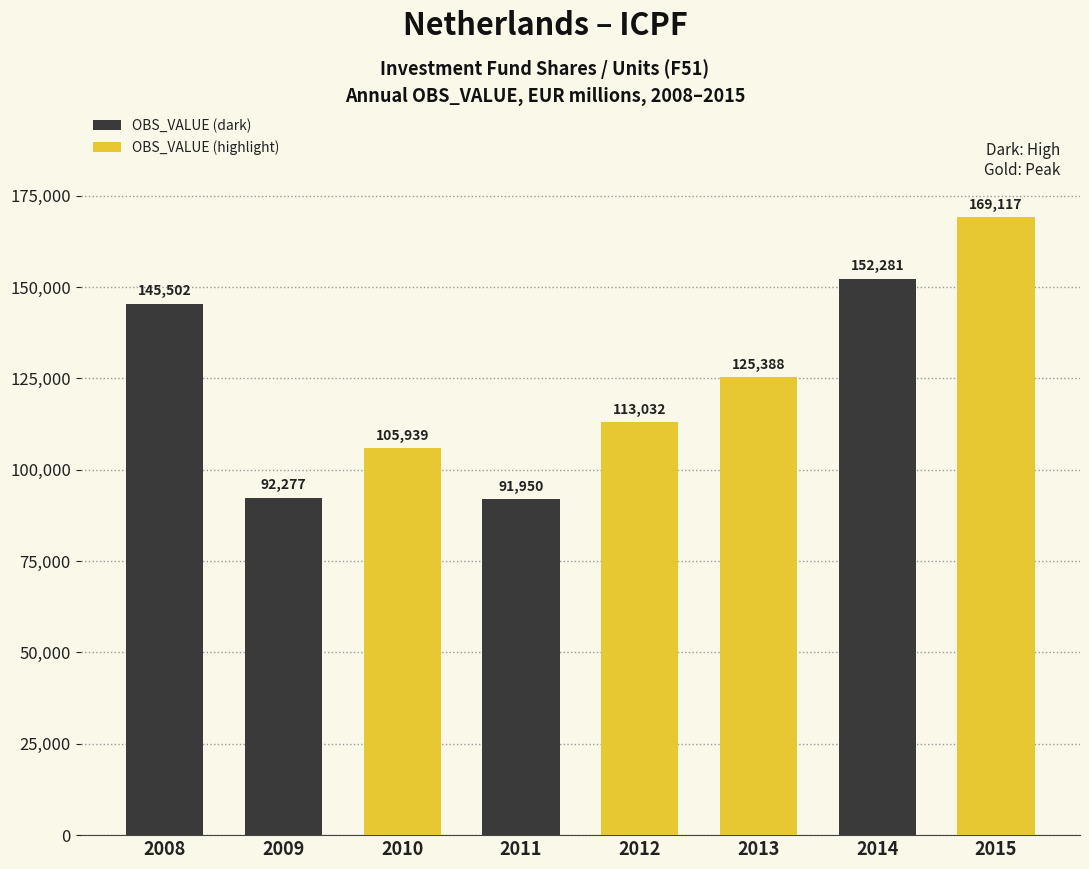

What is the value of the 7th bar from the left?

152281